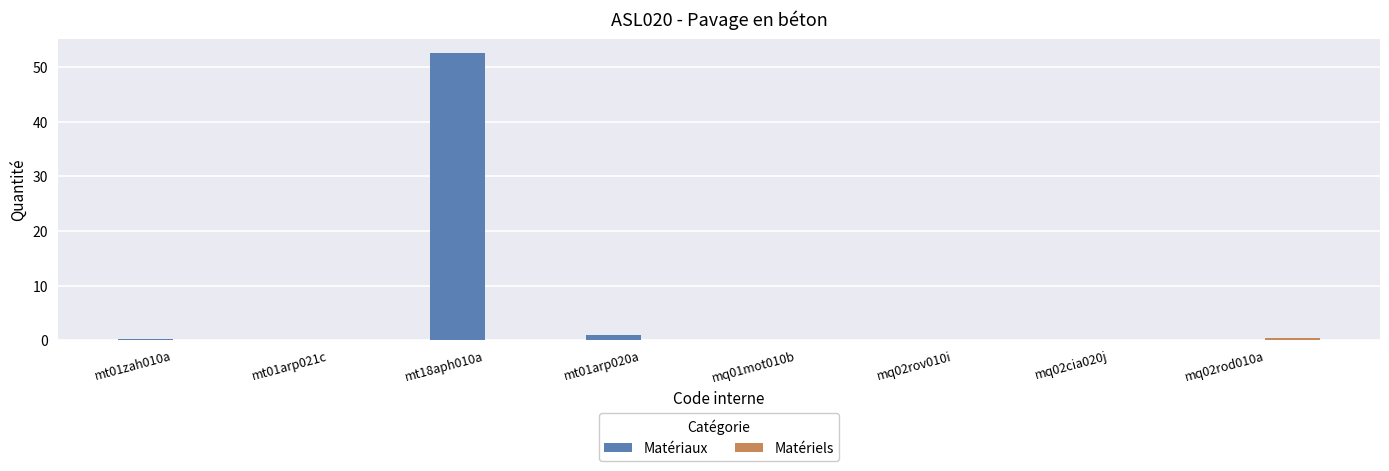

What is the approximate value of Matériaux at mt01arp021c?

0.1